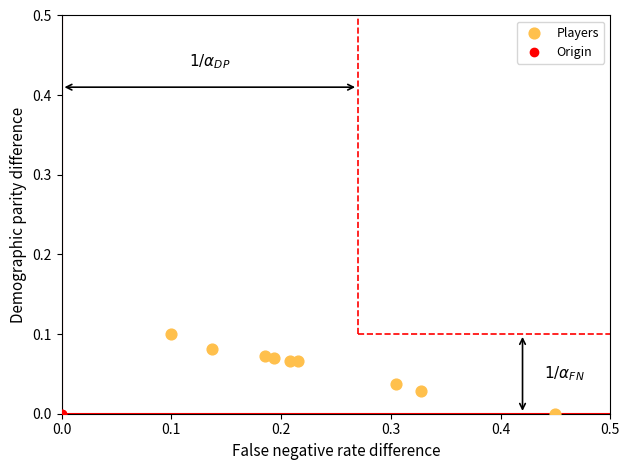

What is the range of X values (max minus min)?

0.3